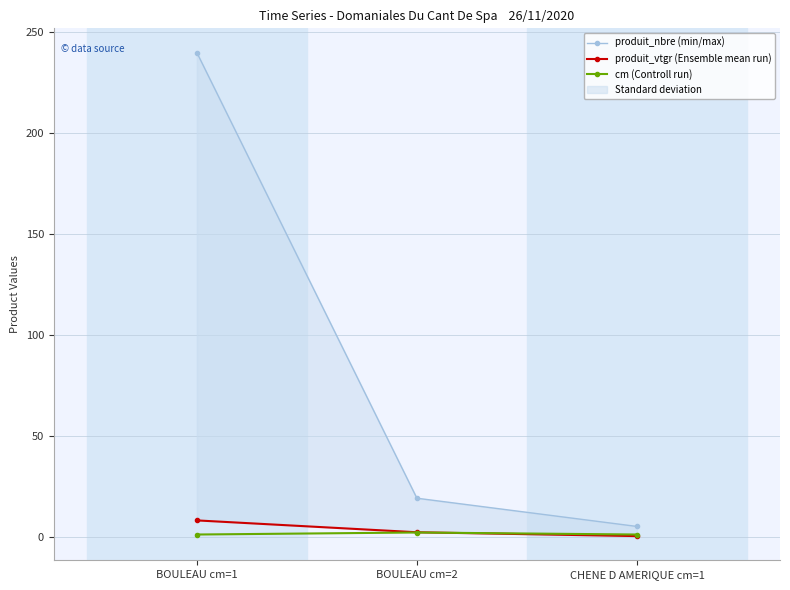

What is the approximate value of cm (Controll run) at CHENE D AMERIQUE cm=1?

1